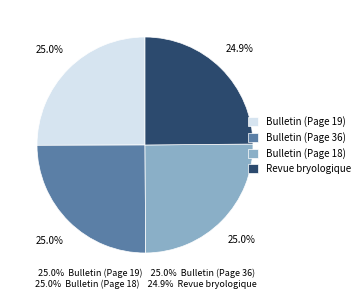

True or false: Bulletin (Page 36) accounts for 34% of the total.

False